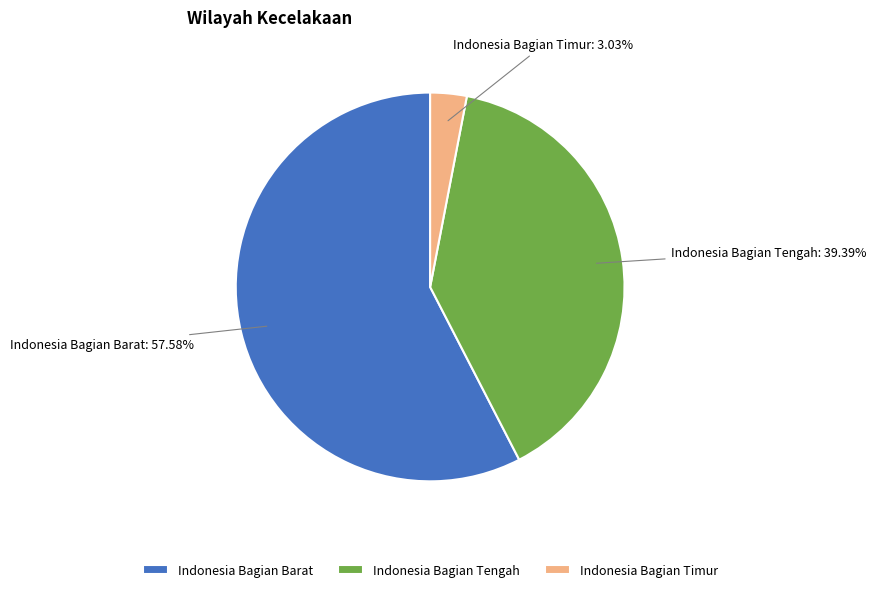

To the nearest percent, what percentage of the pie is Indonesia Bagian Barat?

58%